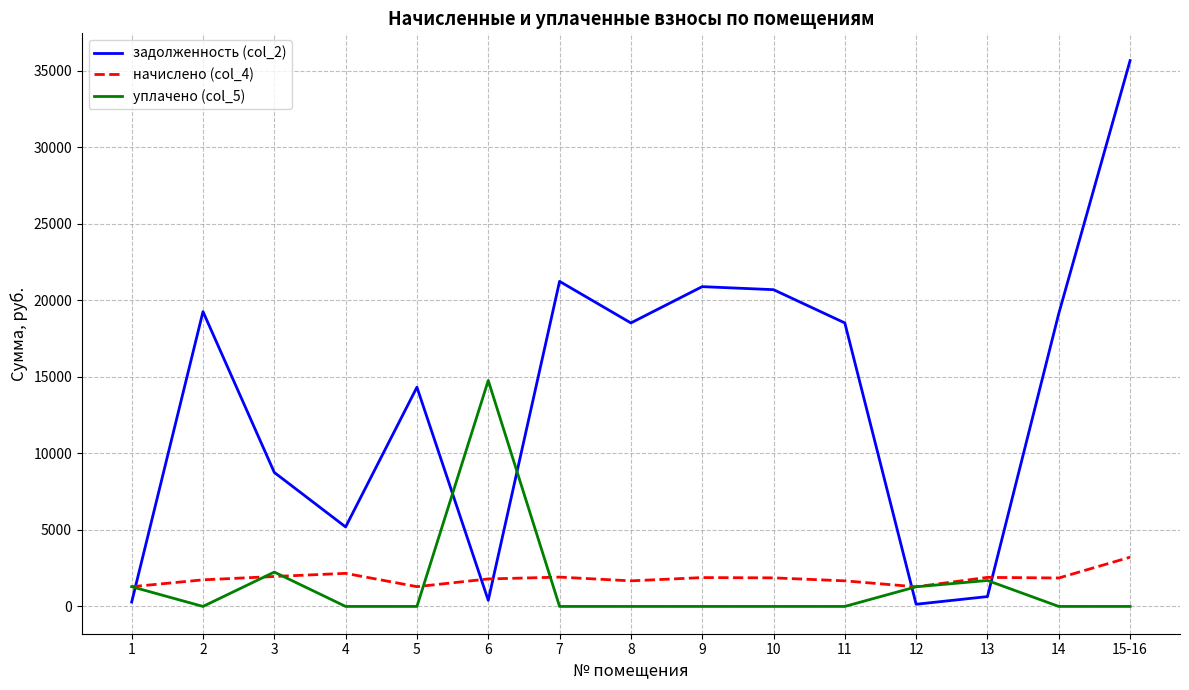

Where do задолженность (col_2) and начислено (col_4) first cross each other?

1 and 2